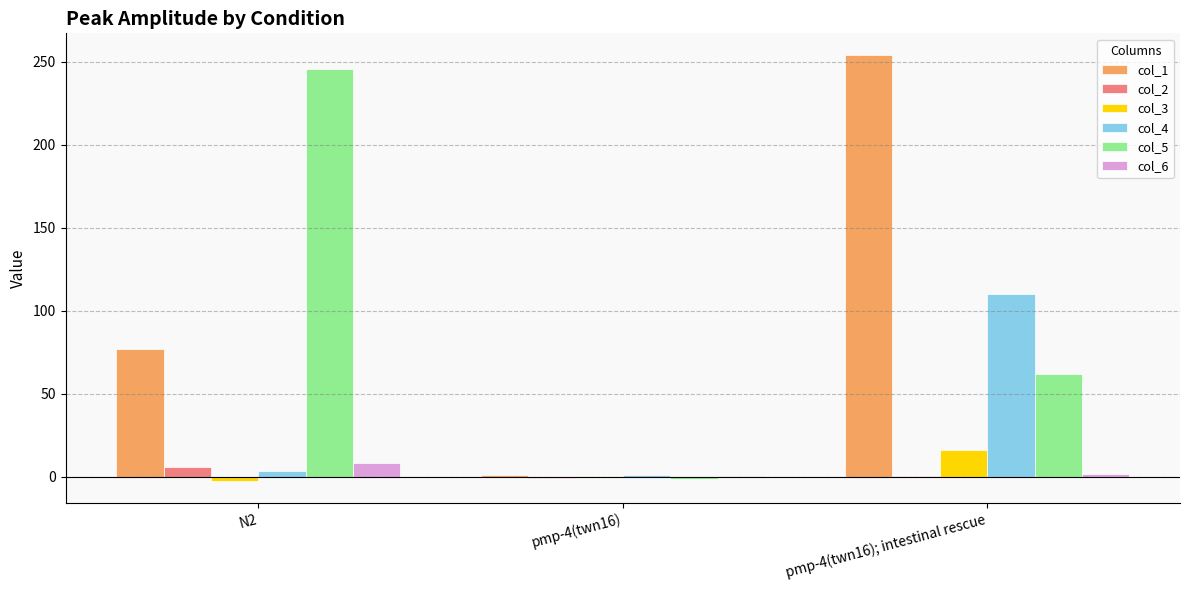

Is it true that col_1 equals 254.1 at pmp-4(twn16); intestinal rescue?

True